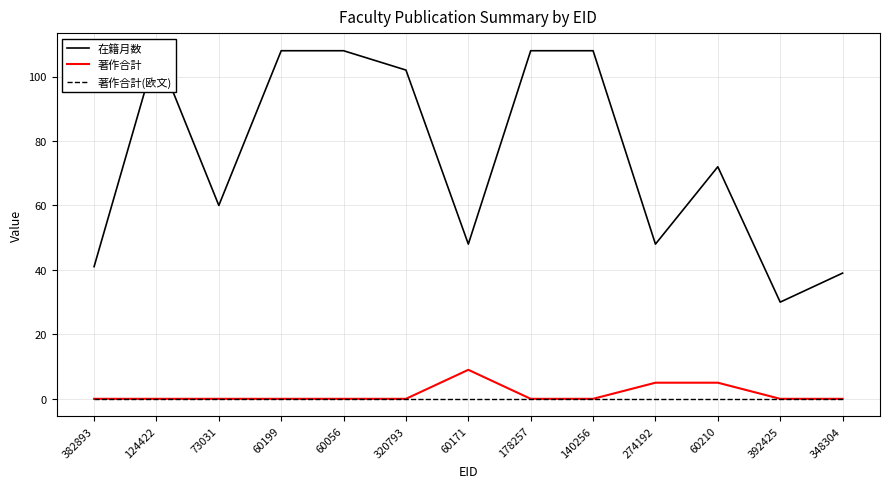

What is the difference between the 在籍月数 values at 60171 and 392425?

18